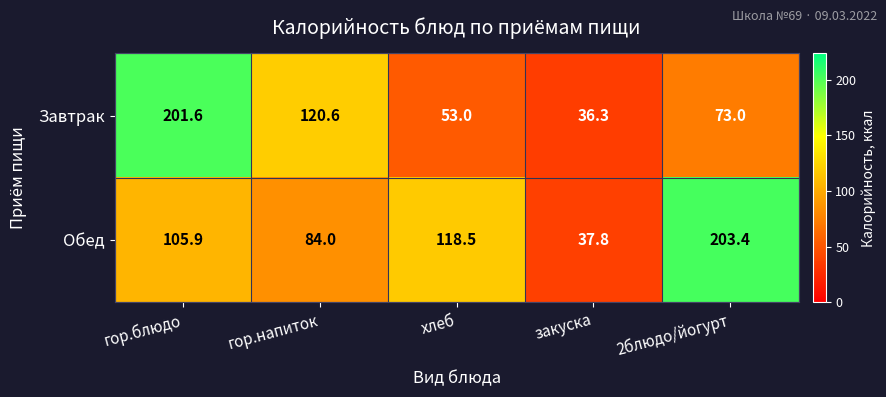

Where is Завтрак nearest to the value 118?

гор.напиток